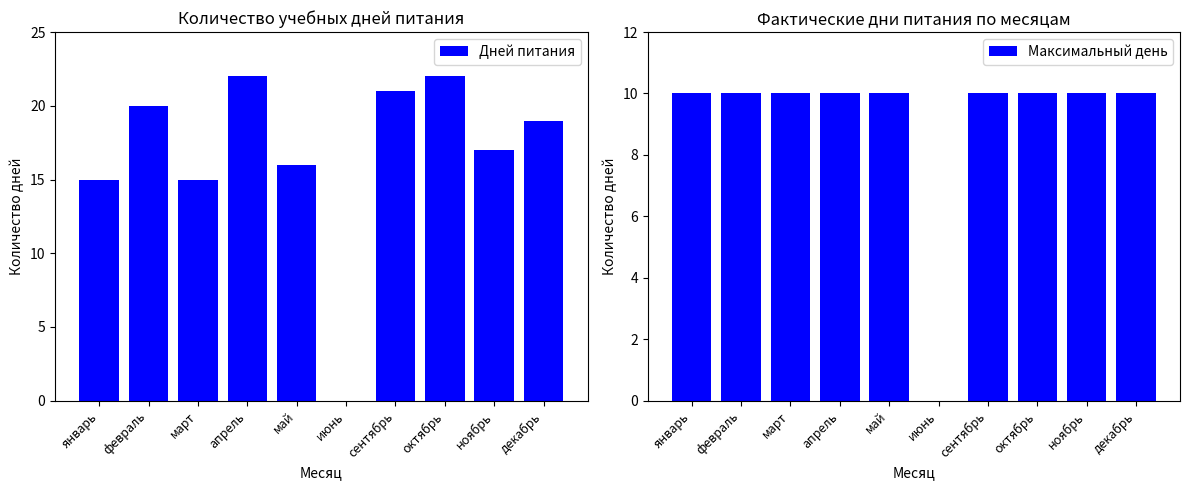

Rank the series by their average value, from lowest to highest.

Максимальный день, Дней питания